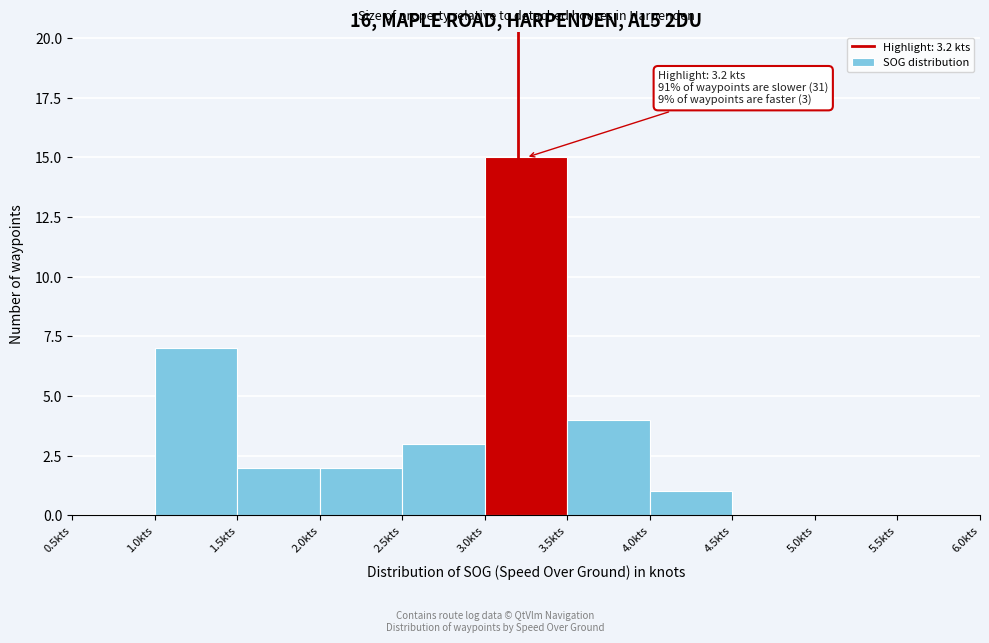

Over which range of the x-axis is the bar tallest?

3.0 to 3.5